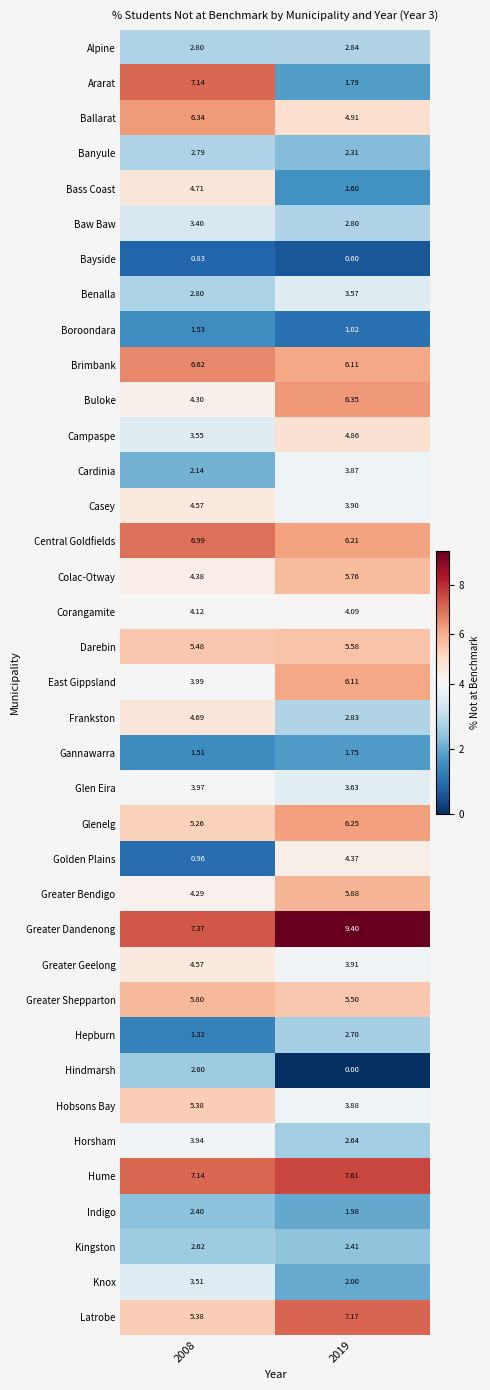

Which series has the widest spread of values?

Ararat